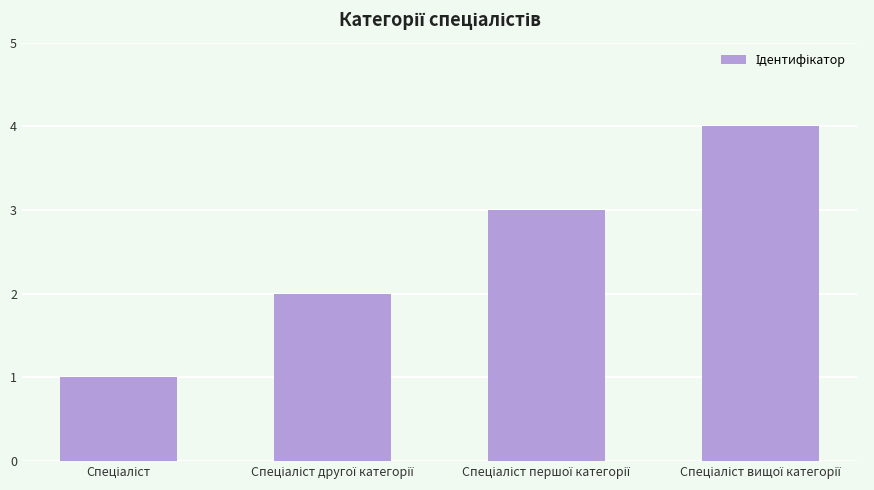

What is the maximum value shown in the chart?

4